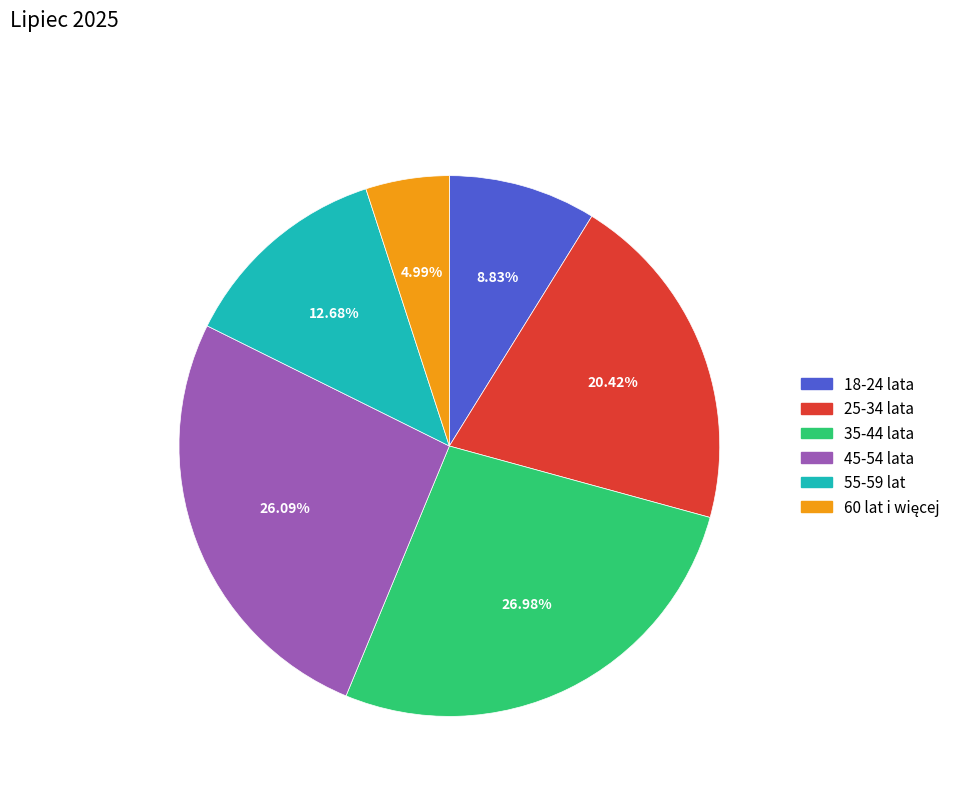

Combined, do 55-59 lat and 25-34 lata account for over 50%?

No